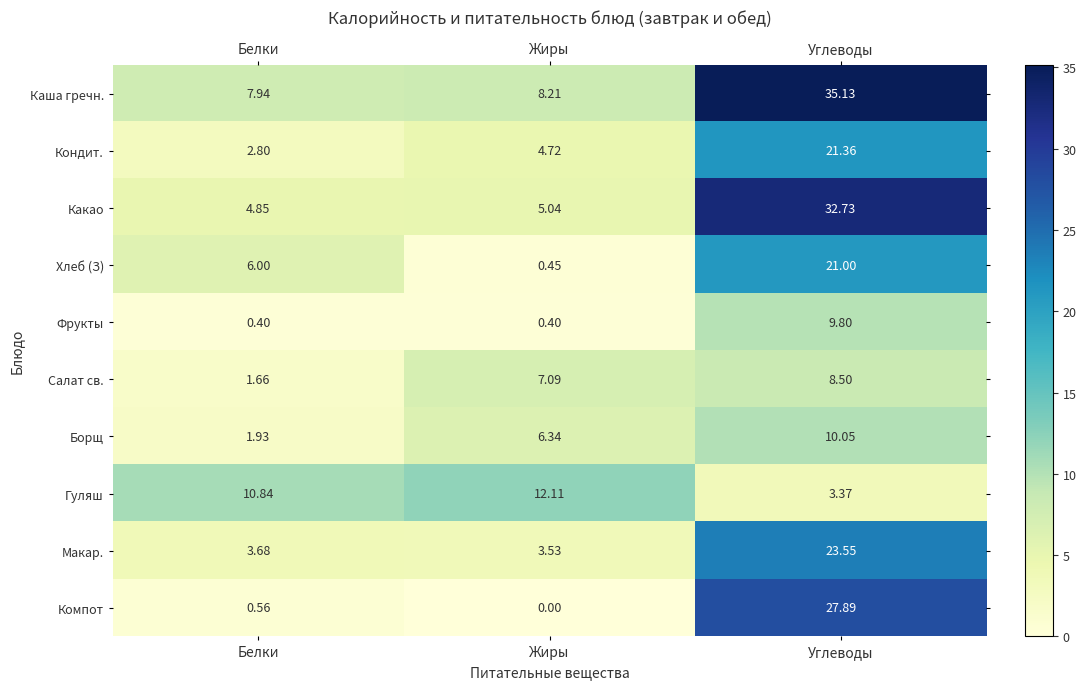

At which category is the sum across all series the highest?

Углеводы